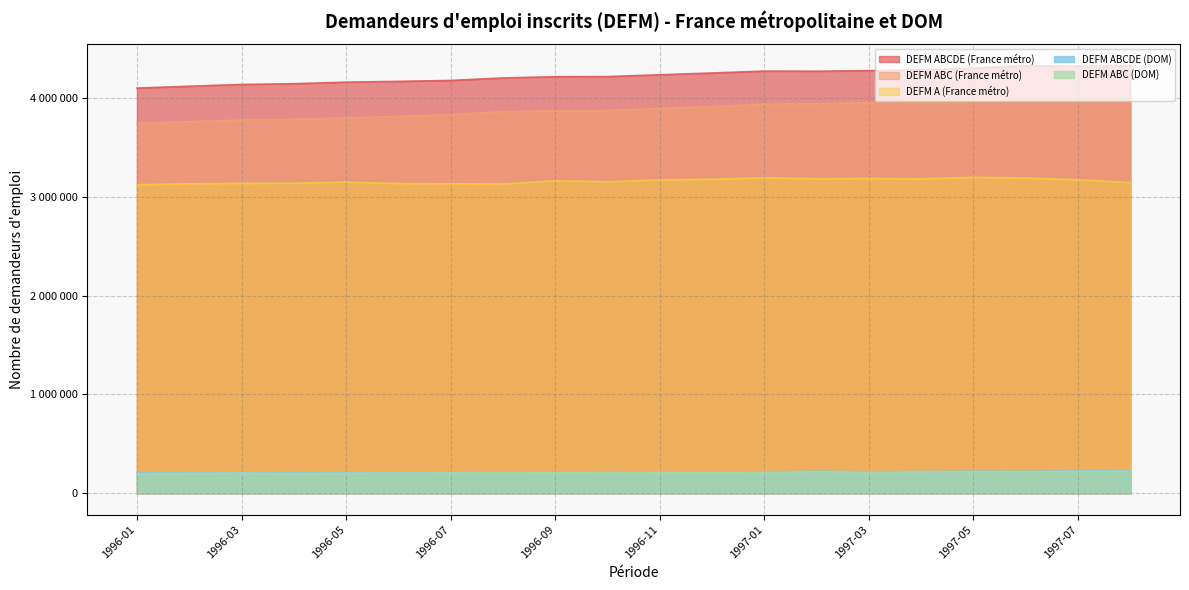

Where is DEFM ABCDE (DOM) nearest to the value 216575?

1996-12